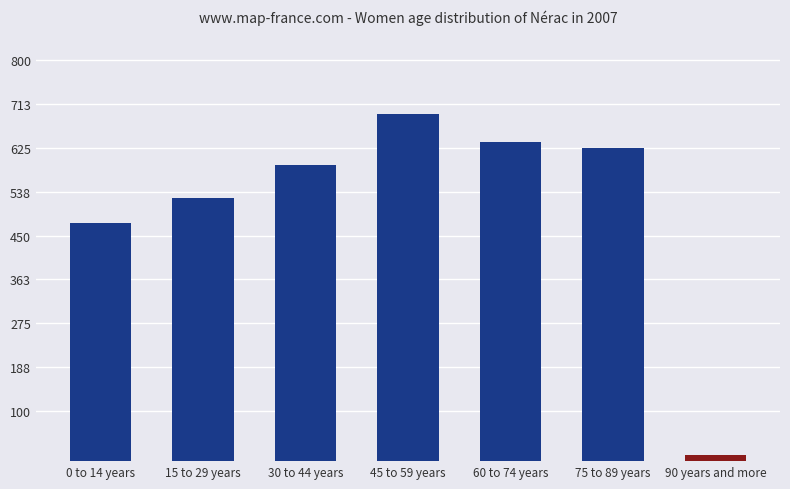

What is the ratio of the value at 45 to 59 years to the value at 75 to 89 years?

1.1